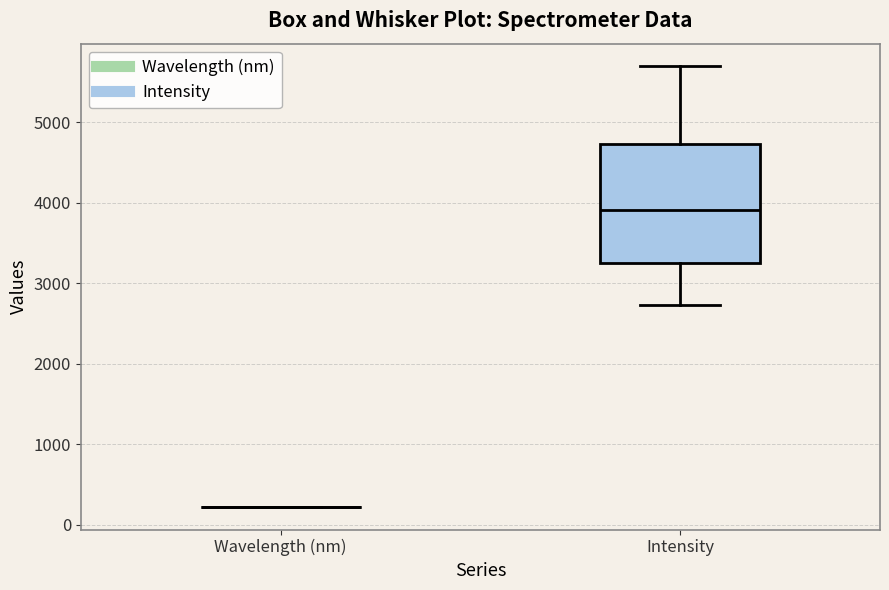

Reading left to right, read every box against the y-axis: the position of its median line, the range the box covers, and the ends of its whiskers. The values are not printed on the chart, so give them approximately, as read against the axis.

Wavelength (nm): box collapsed to a line at 200, whiskers 200 to 200
Intensity: median 3900, box 3300 to 4700, whiskers 2700 to 5700